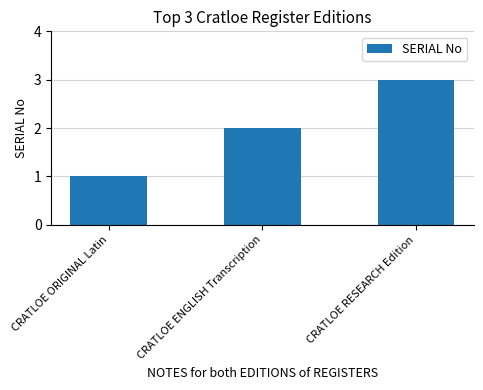

What is the sum of all values?

6